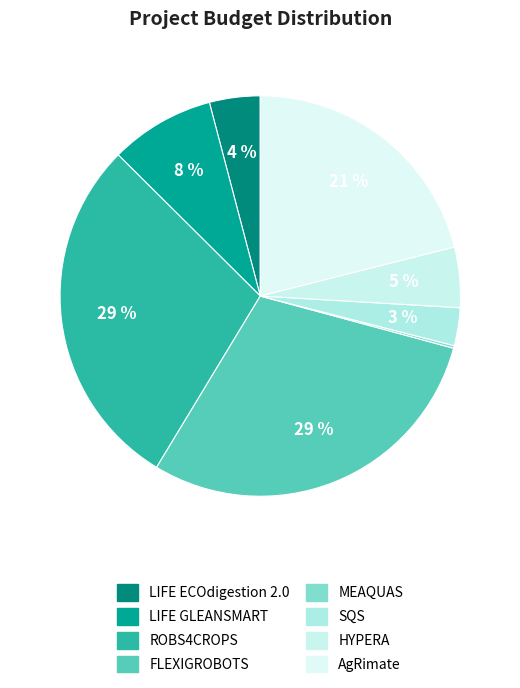

What is the smallest slice in the pie chart?

MEAQUAS